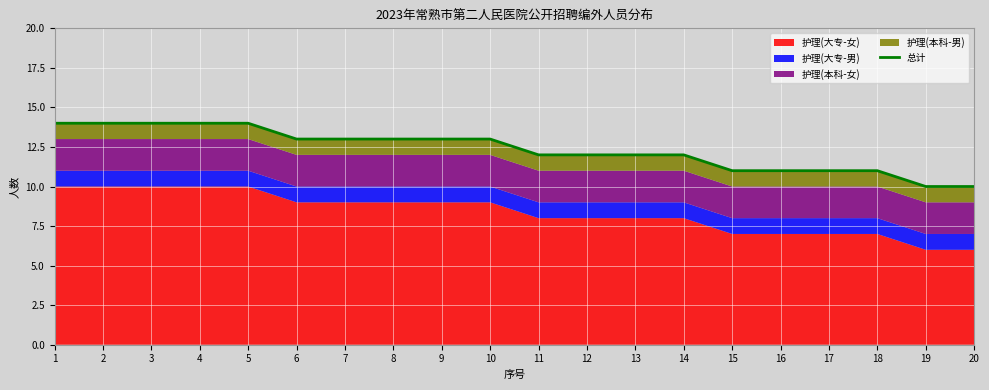

What is the maximum value shown in the chart?

14